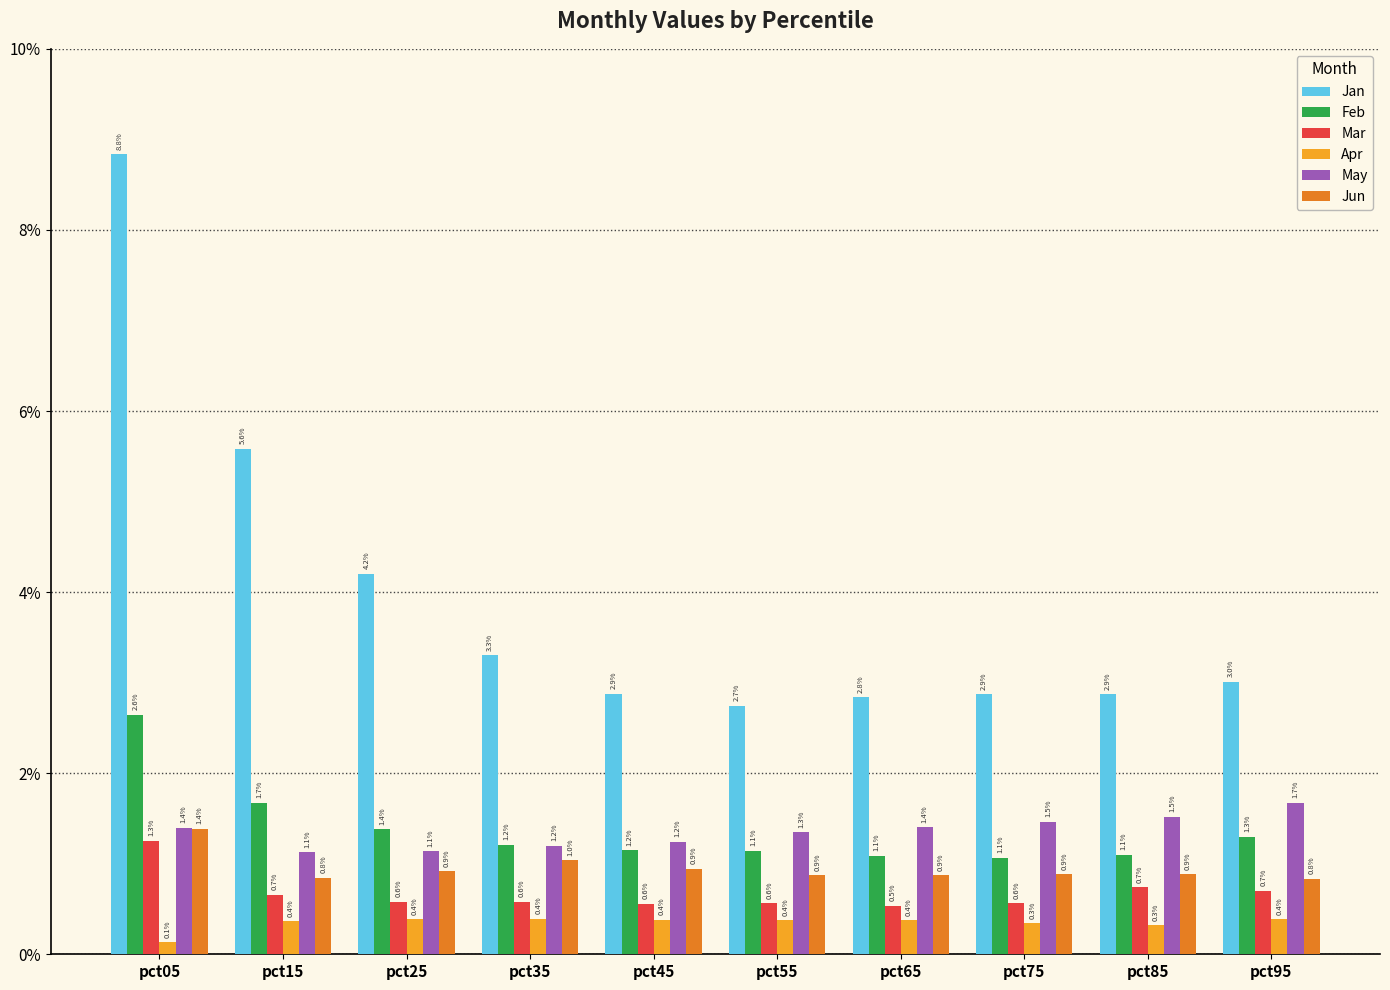

Are the bars grouped side by side (vs. stacked)?

Yes